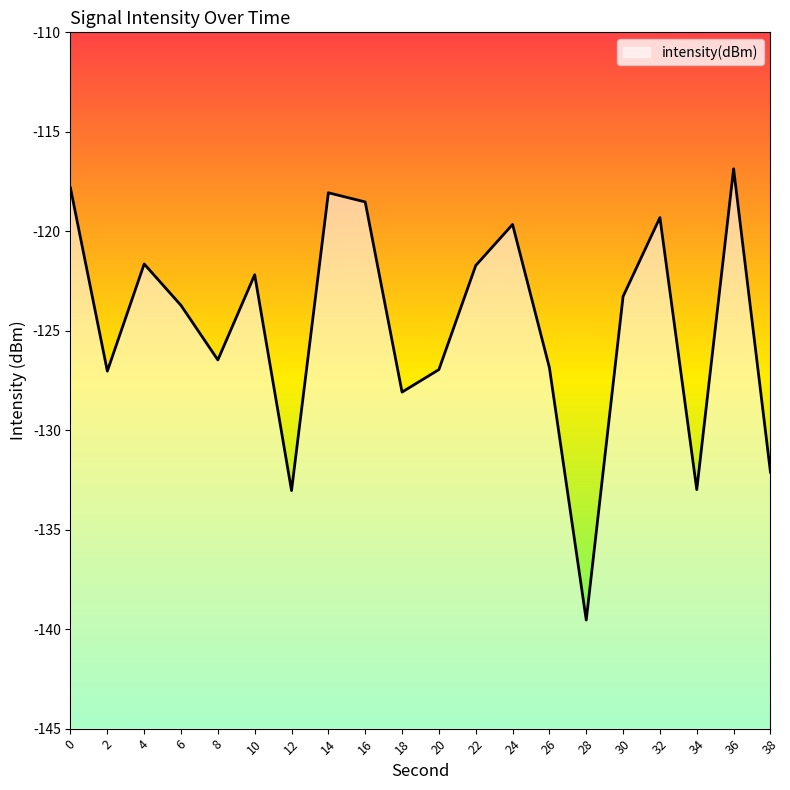

How many lines are shown in the chart?

1